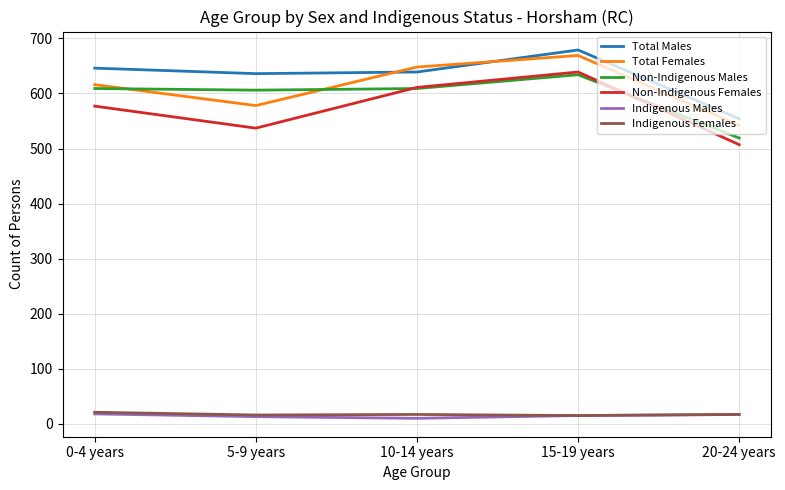

The Non-Indigenous Males series shows 1062 at 10-14 years. True or false?

False